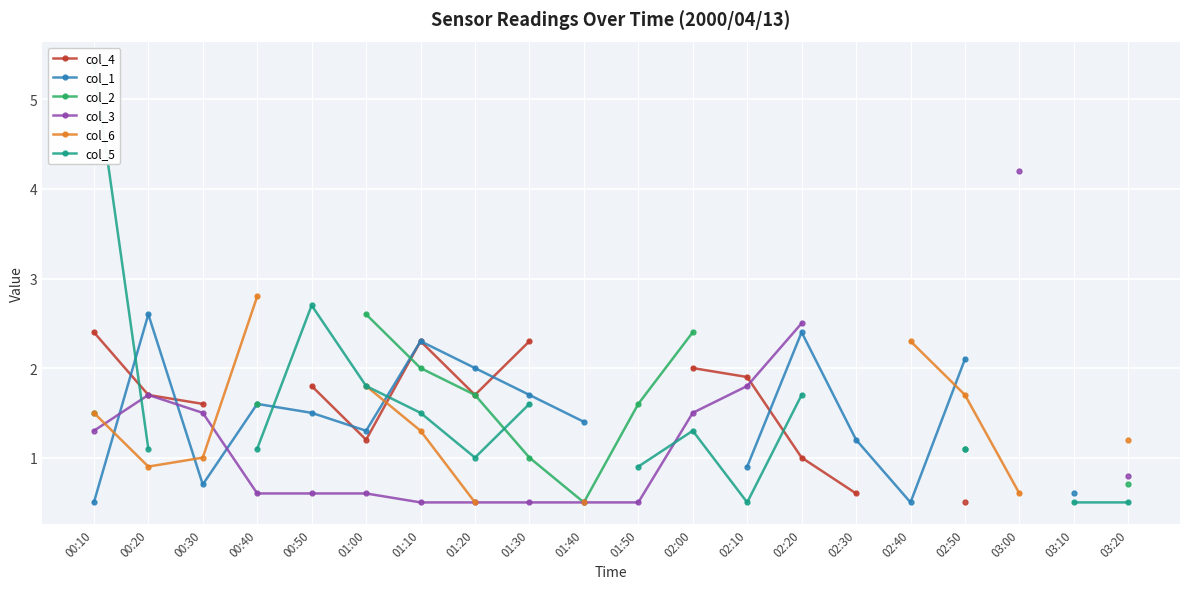

Read the col_2 value at 01:00.

2.6